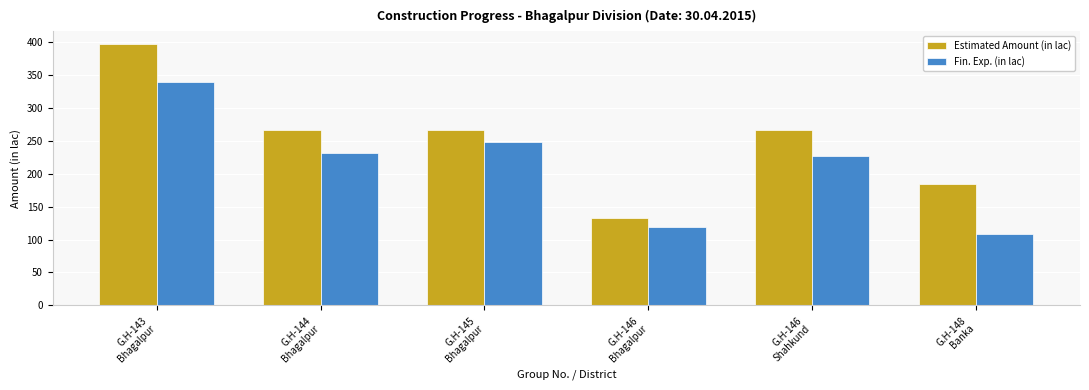

Are the bars horizontal?

No